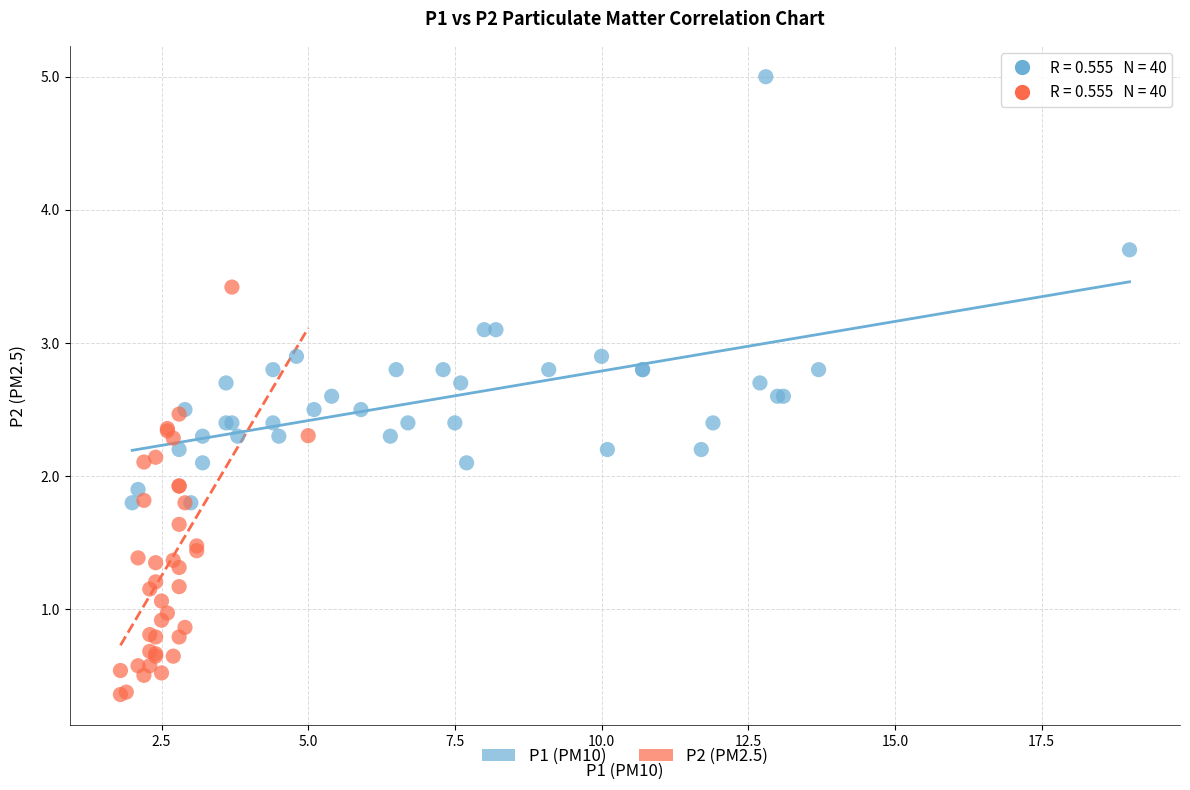

Which series contains the highest Y value?

P1 (PM10)